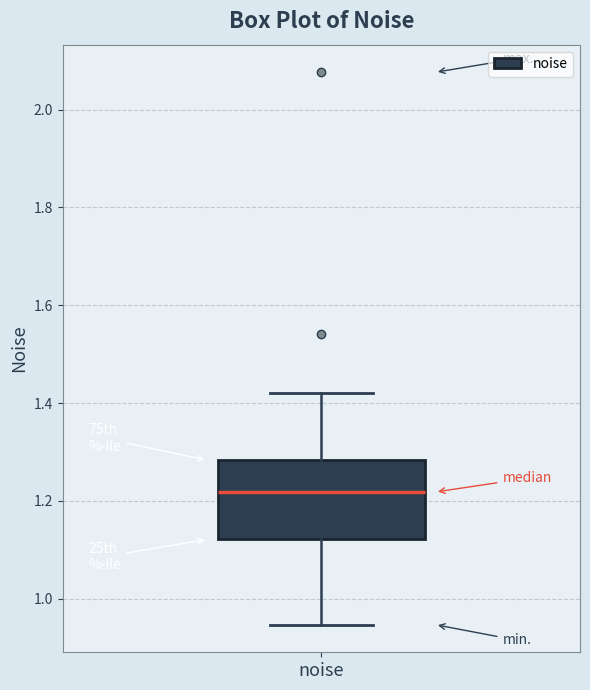

Where is the upper edge of the box for noise on the y-axis? The values are not printed on the chart, so give them approximately, as read against the axis.

1.28